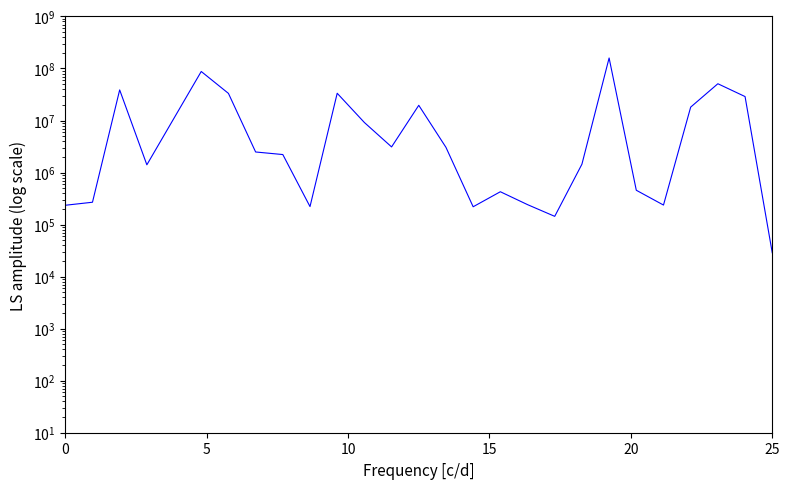

How many lines are shown in the chart?

1